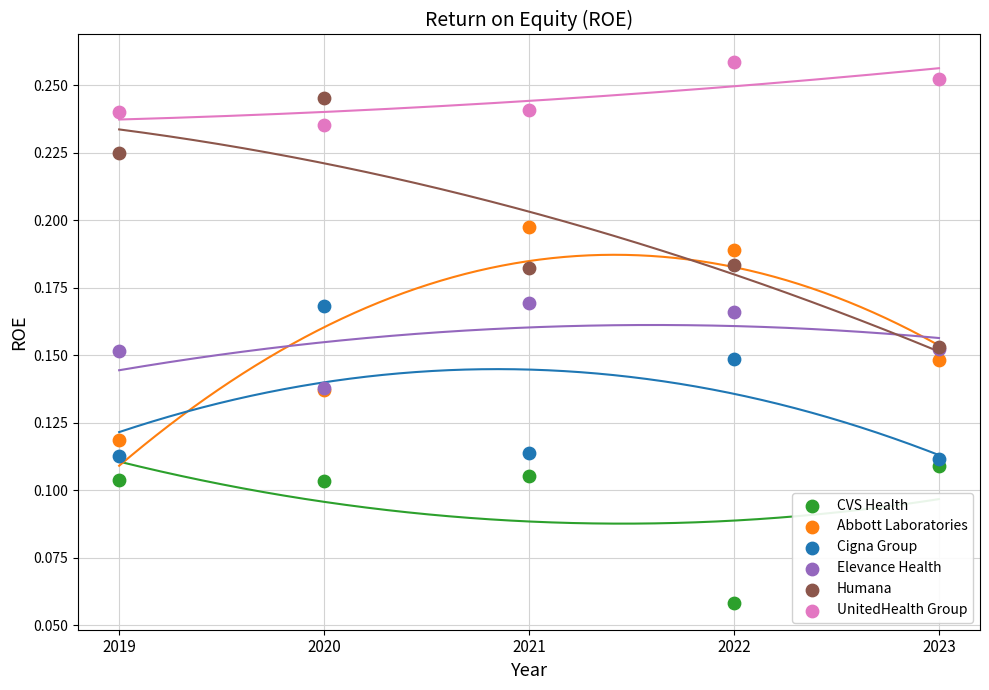

What are all the series names shown in the legend?

CVS Health, Abbott Laboratories, Cigna Group, Elevance Health, Humana, UnitedHealth Group